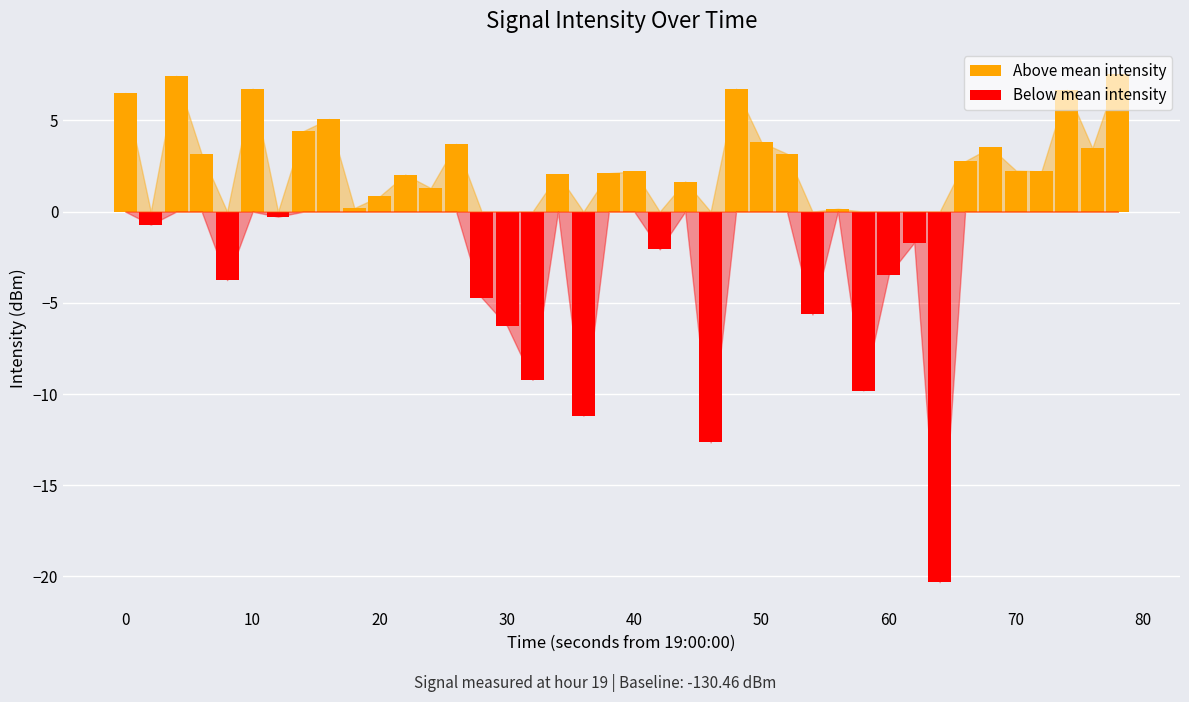

What is the average value of the Below mean intensity series?

-2.3